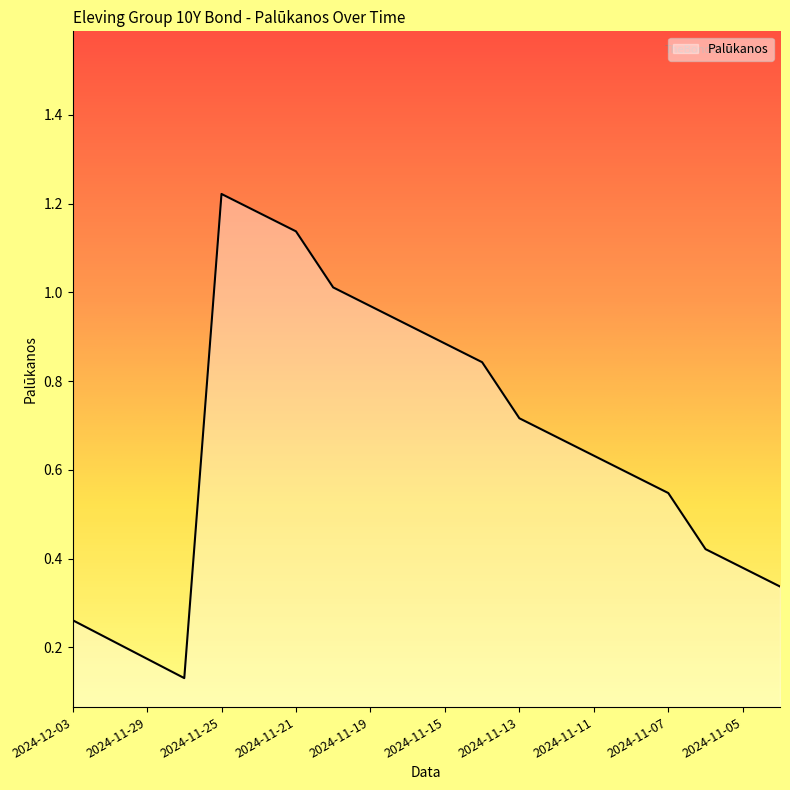

How many interior local valleys (lower than both neighbors) does the data have?

1